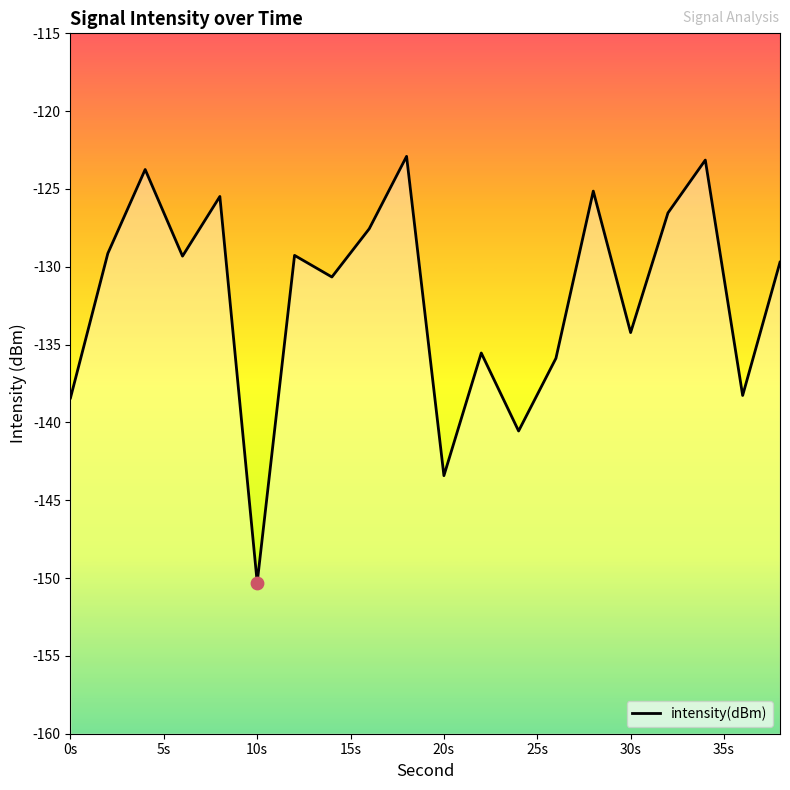

What is the change in value from 15s to 15?

-4.9